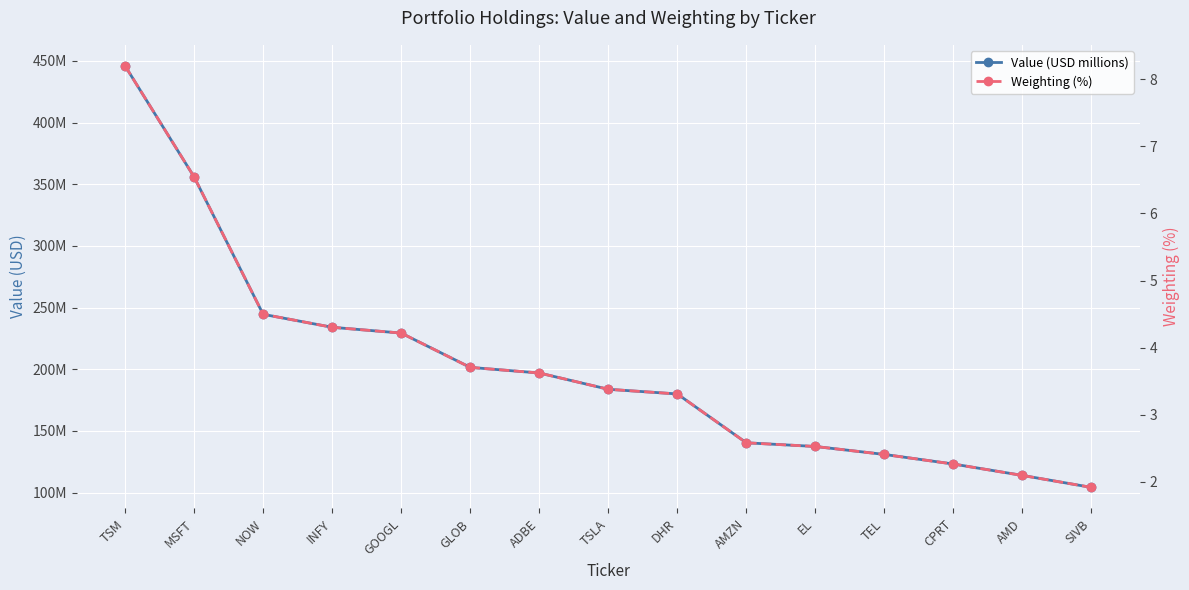

What is the total value across all series at AMD?

116.0